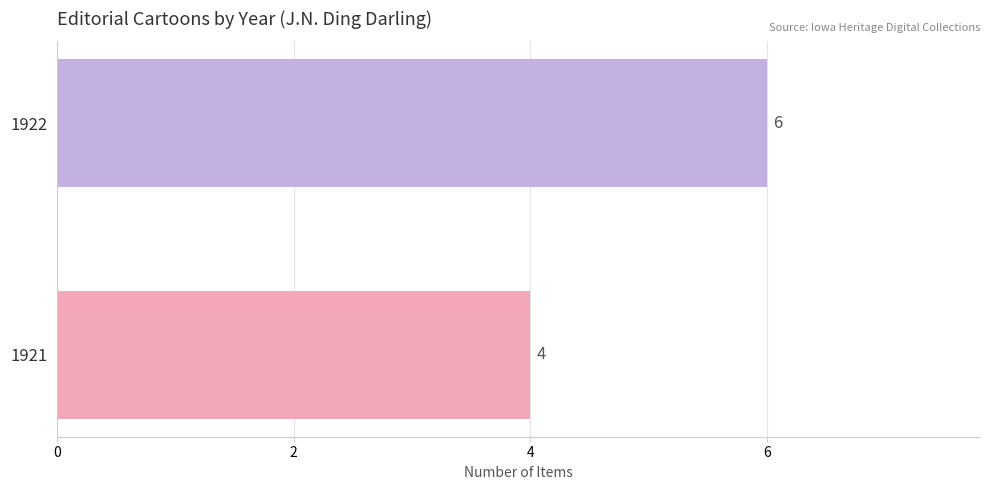

What is the sum of all values?

10